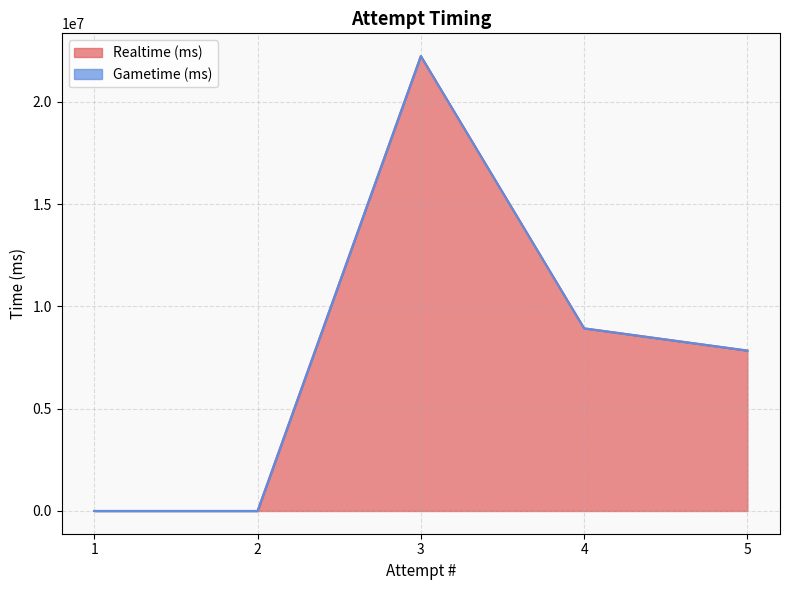

Which series has the largest range (max minus min)?

Realtime (ms)